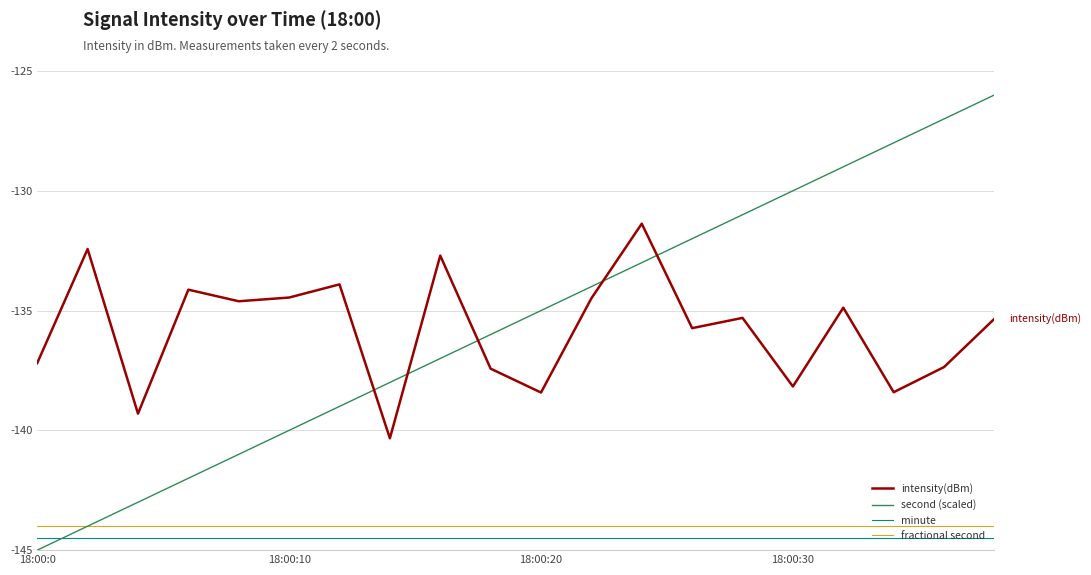

What is the minimum value shown in the chart?

-145.0